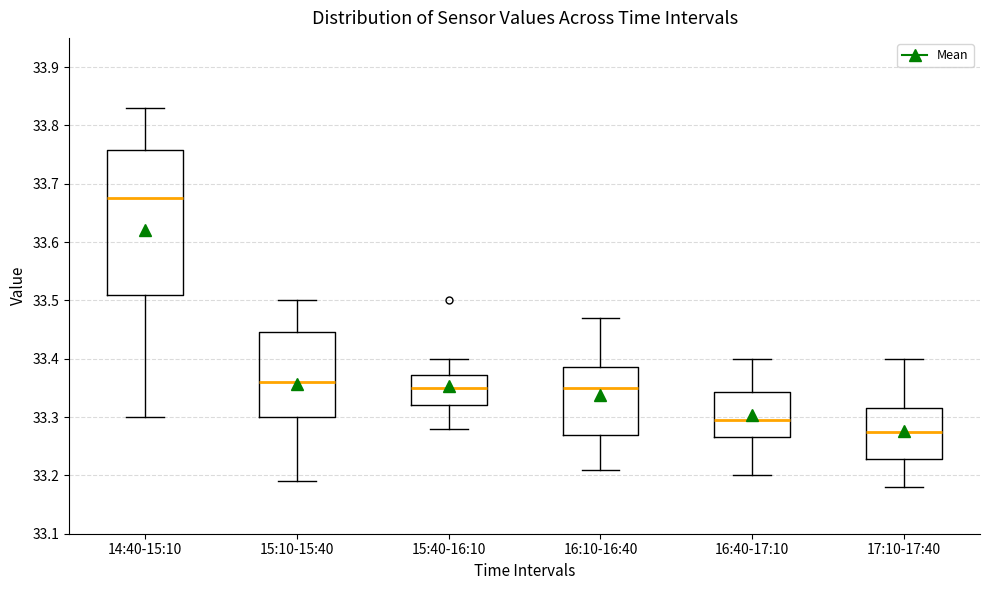

Which box is the tallest, from its lower edge to its upper edge?

14:40-15:10